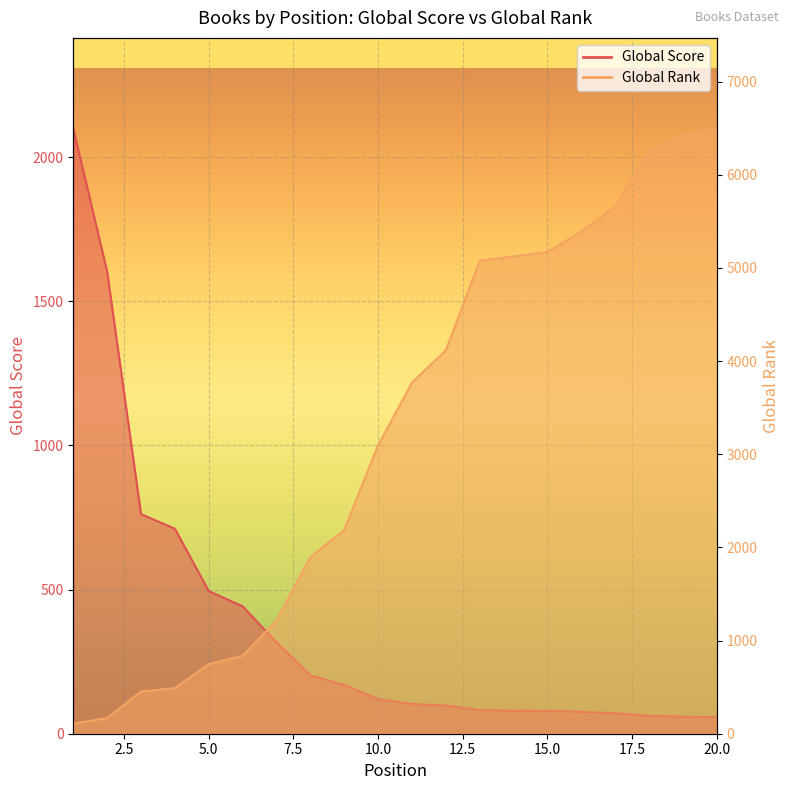

True or false: Global Score has a value of 169 at 9.

True